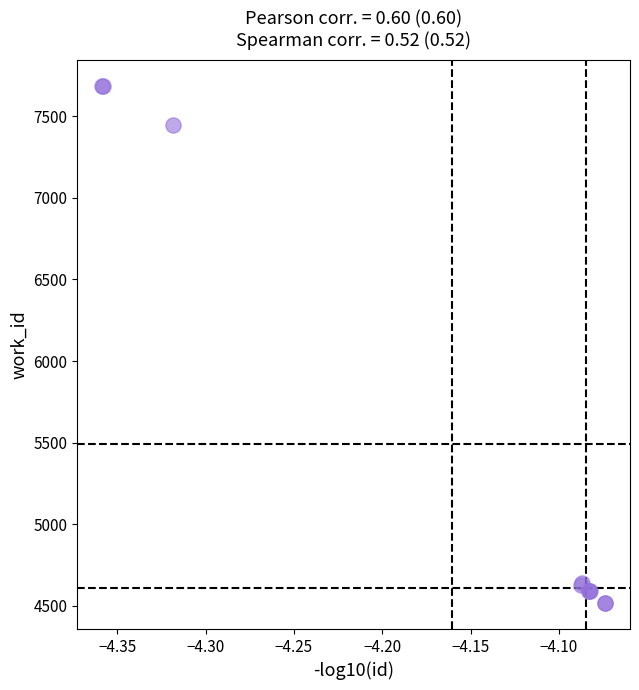

What Y value in the scatter plot is closest to 6102?

7446